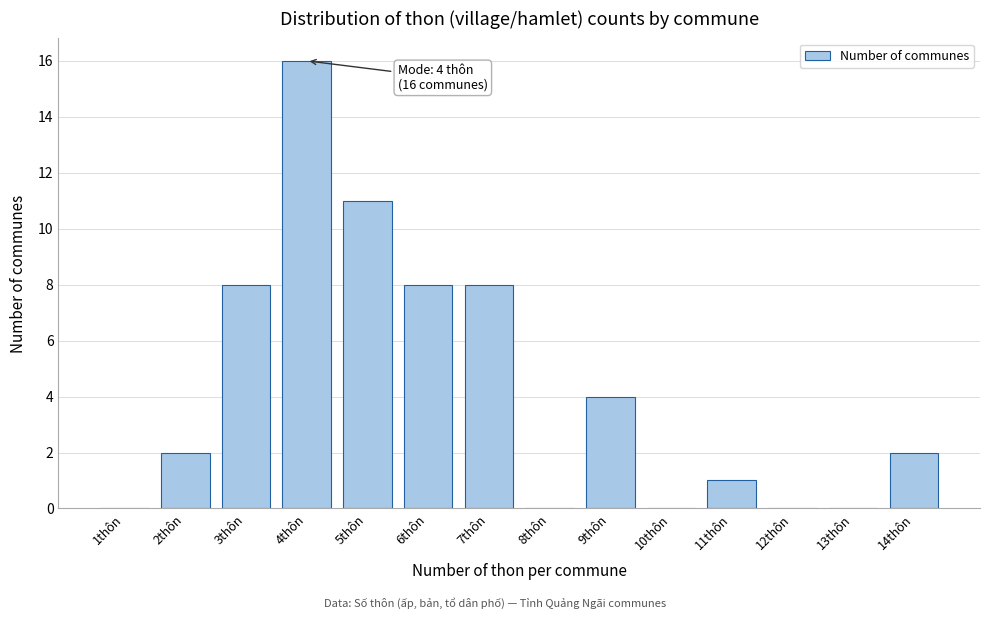

Reading left to right, extract all data points from this chart.

1thôn=0	2thôn=2	3thôn=8	4thôn=16	5thôn=11	6thôn=8	7thôn=8	8thôn=0	9thôn=4	10thôn=0	11thôn=1	12thôn=0	13thôn=0	14thôn=2